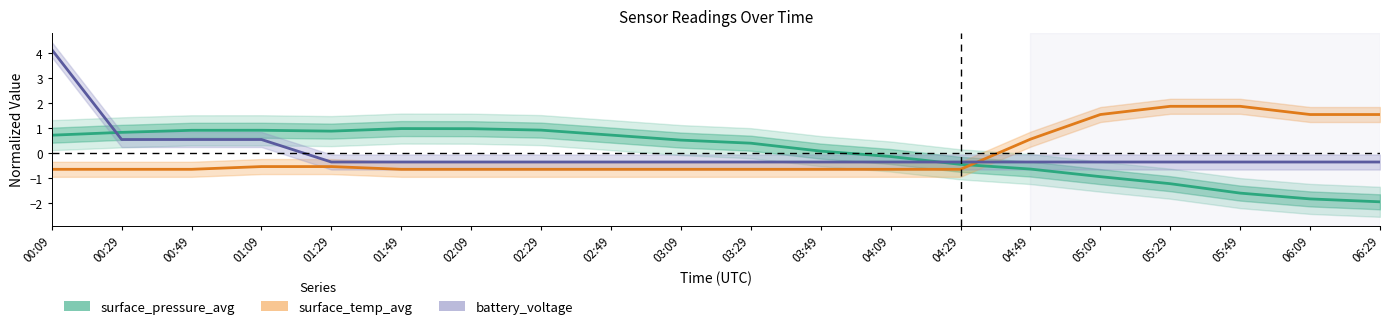

Between which two adjacent categories do surface_pressure_avg and surface_temp_avg first intersect?

04:29 and 04:49